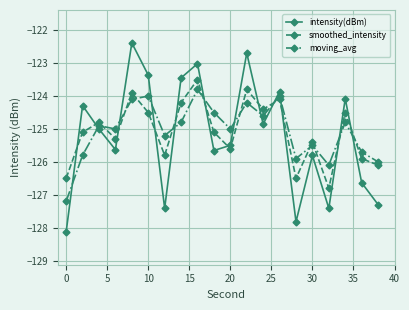

What is the greatest value displayed?

-122.4